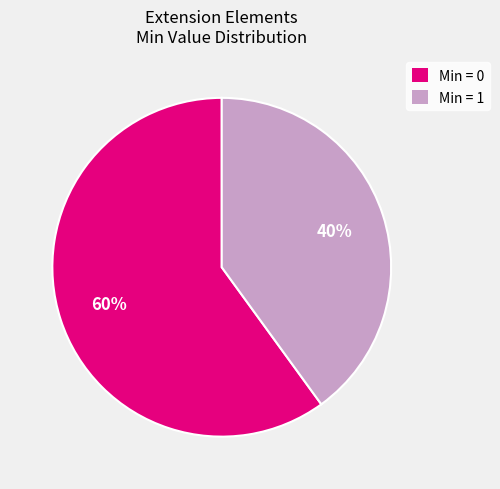

Does any single category account for the majority?

Yes